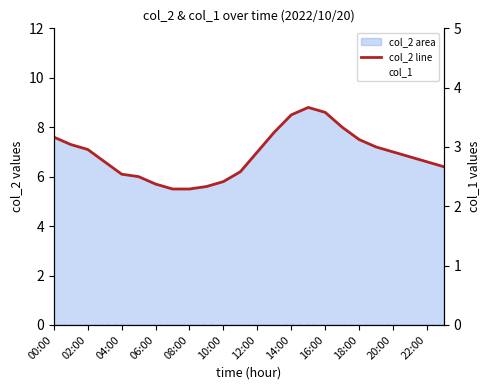

Which series has the largest total across all categories?

col_2 line